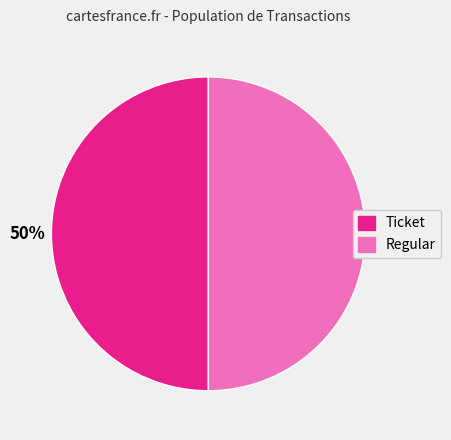

To the nearest percent, what is the average slice percentage?

50%